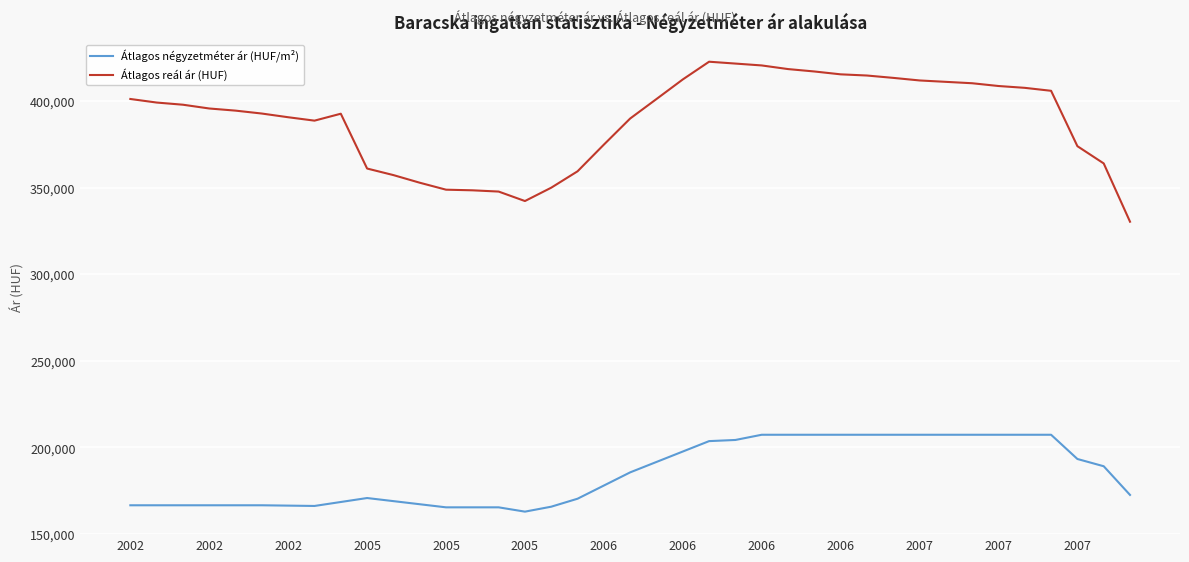

What is the maximum value for Átlagos reál ár (HUF)?

422650